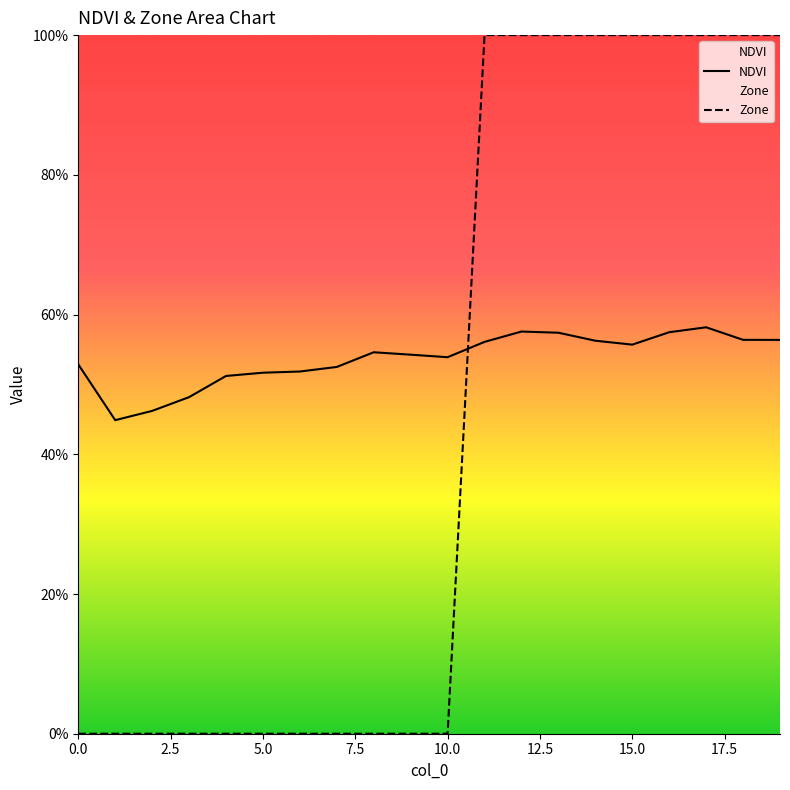

In NDVI, how many points are lower than both neighbors (excluding endpoints)?

3